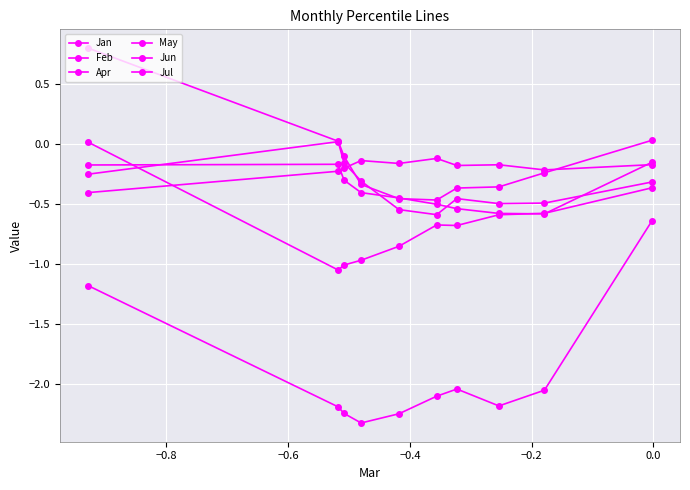

How many data points in Jan are less than 0?

7